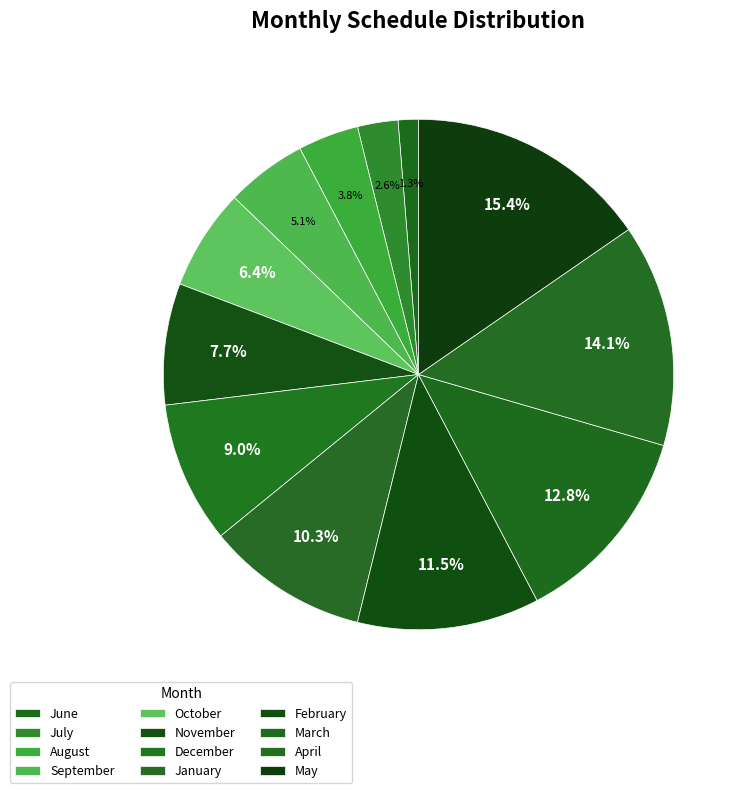

To the nearest percent, what portion does April represent?

14%